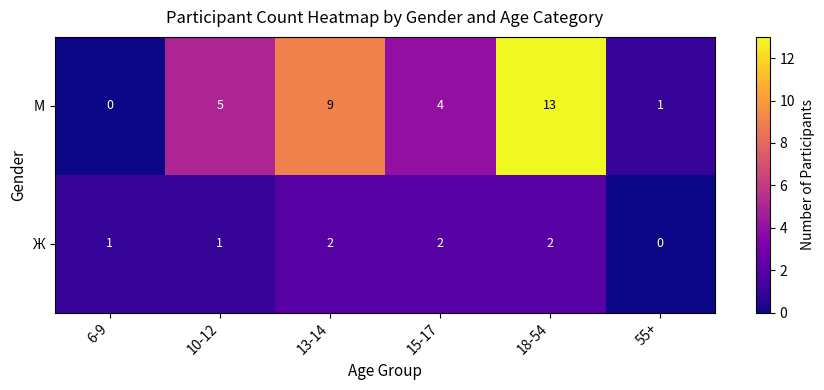

Reading left to right, what are all the values shown in this chart?

М: 0	5	9	4	13	1
Ж: 1	1	2	2	2	0